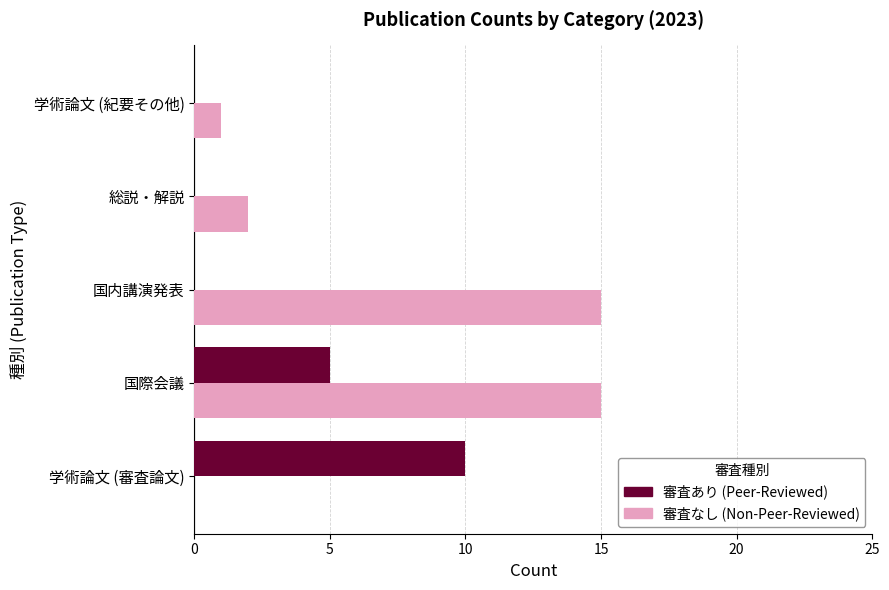

What are all the series names shown in the legend?

審査あり (Peer-Reviewed), 審査なし (Non-Peer-Reviewed)